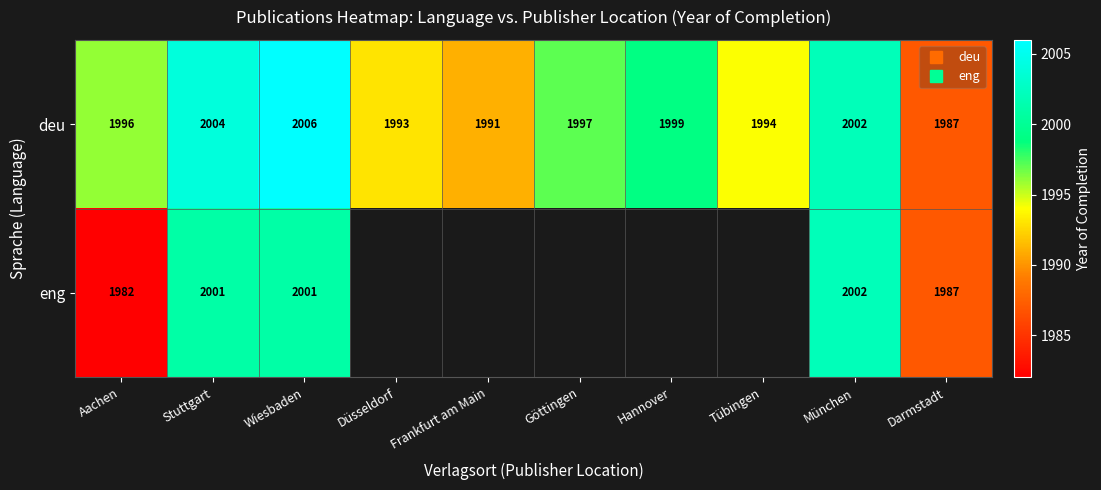

The deu series shows 1999.0 at Hannover. True or false?

True